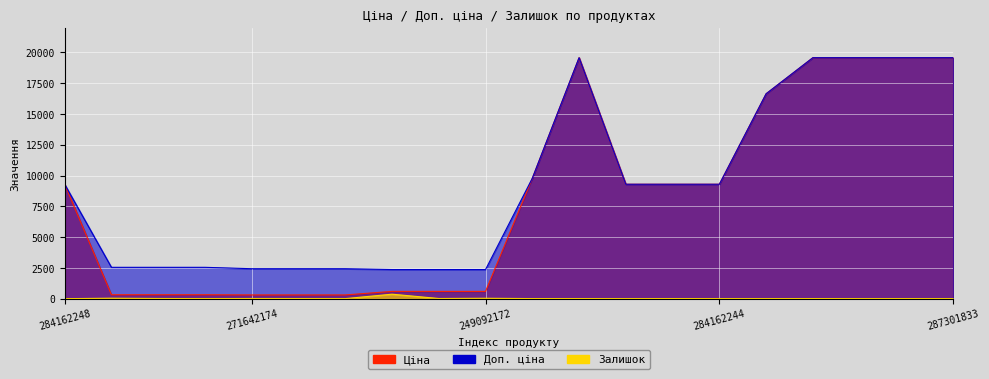

At 287301833, list the series in order from smallest to largest.

Залишок, Ціна, Доп. ціна